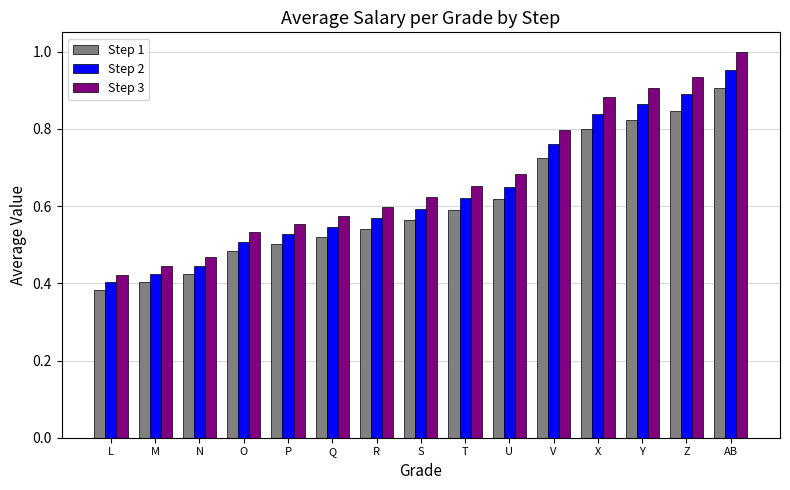

At how many categories does at least one series exceed 0?

15